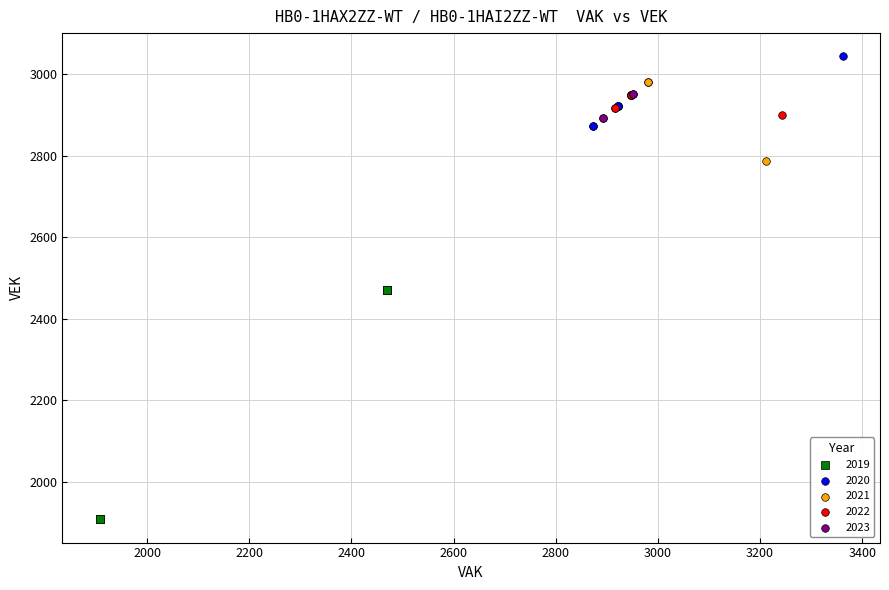

Which series contains the lowest Y value?

2019